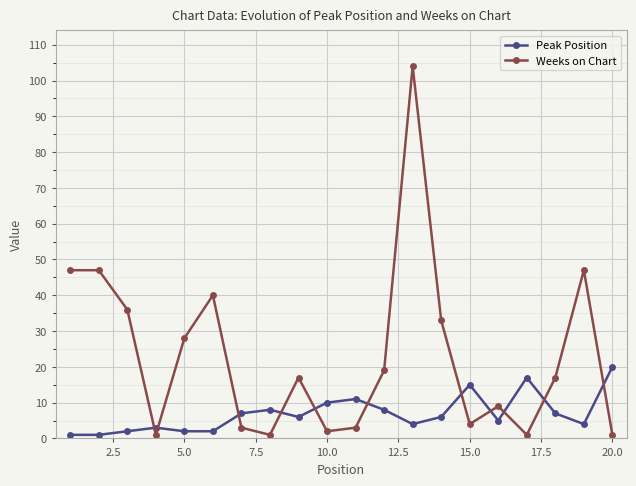

At how many categories does at least one series exceed 58?

1